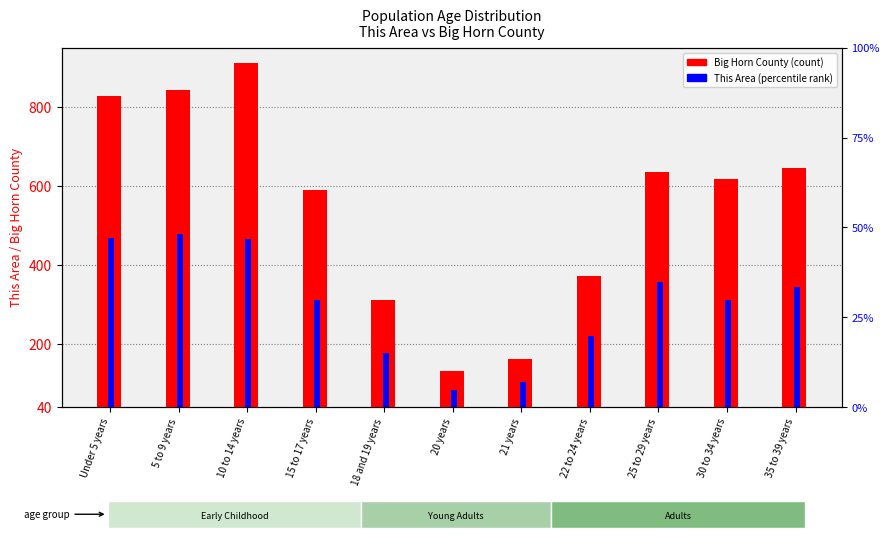

List the labels in order of This Area value, smallest first.

20 years, 21 years, 18 and 19 years, 22 to 24 years, 15 to 17 years, 30 to 34 years, 35 to 39 years, 25 to 29 years, 10 to 14 years, Under 5 years, 5 to 9 years